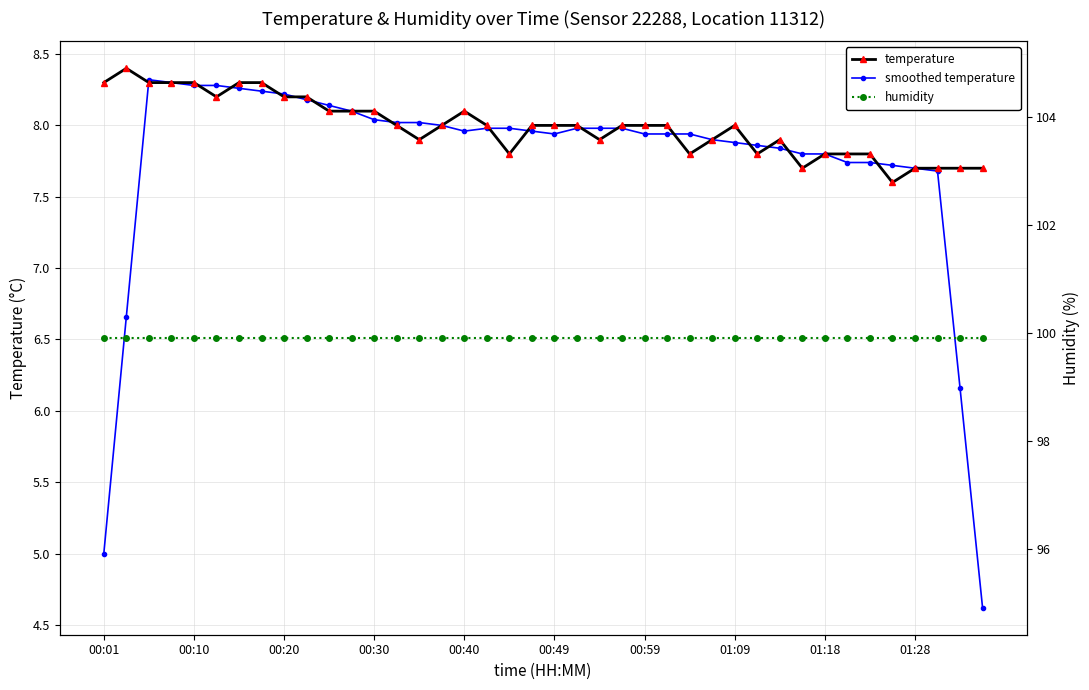

True or false: humidity and smoothed temperature cross at least once.

False